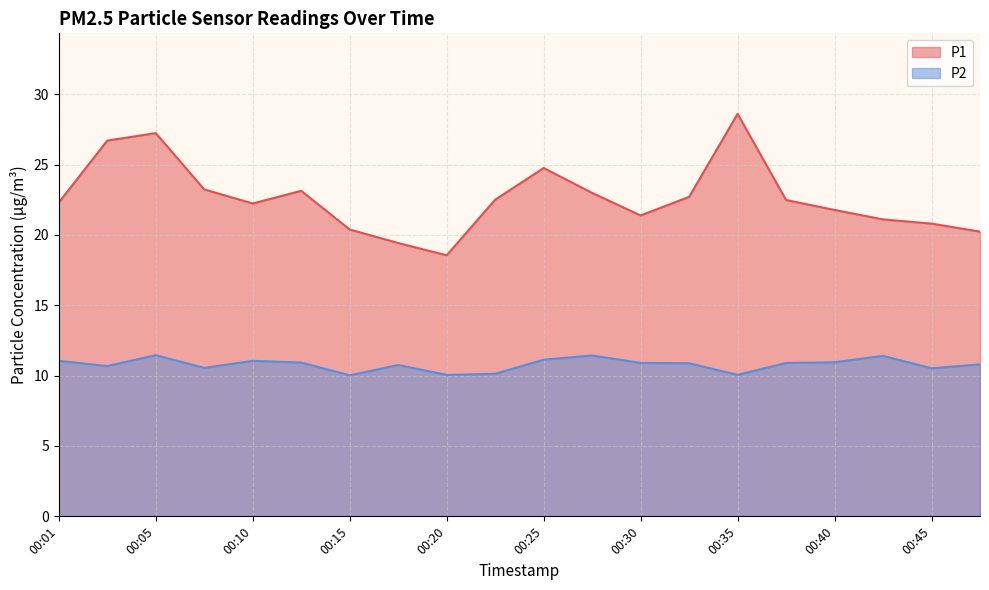

Rank the categories by P1 value from lowest to highest.

00:20, 00:18, 00:47, 00:15, 00:45, 00:42, 00:30, 00:40, 00:10, 00:01, 00:37, 00:23, 00:32, 00:28, 00:13, 00:08, 00:25, 00:03, 00:05, 00:35